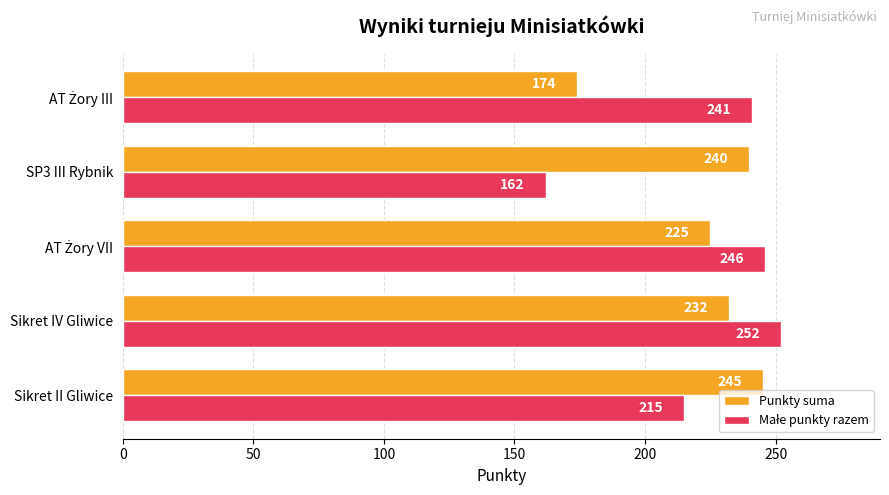

What is the greatest value displayed?

252